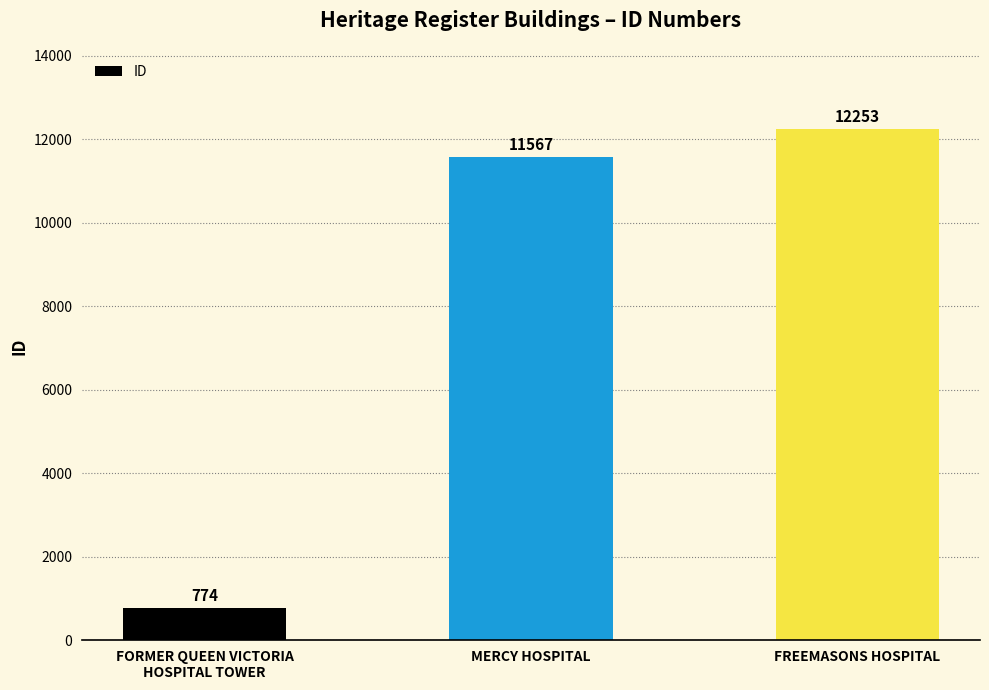

What is the label of the 3rd bar from the left?

FREEMASONS HOSPITAL